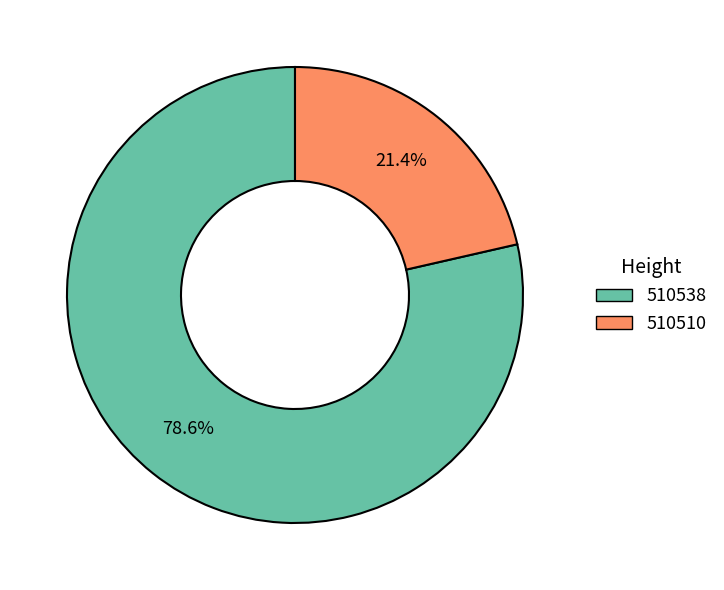

Which category has the biggest portion of the pie?

510538